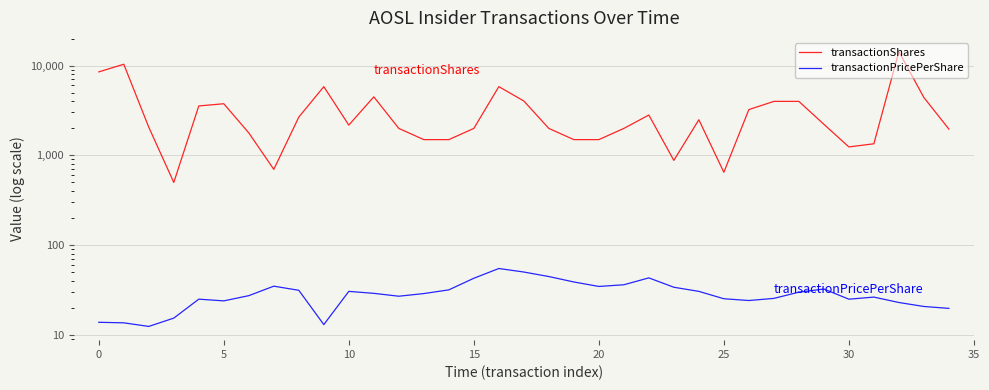

Reading right to left, transcribe all the data shown in this chart.

transactionShares: 1956.0	4401.0	14292.0	1341.0	1237.0	2213.0	3983.0	3983.0	3226.0	645.0	2487.0	875.0	2805.0	1989.0	1492.0	1492.0	1989.0	4024.0	5814.0	1989.0	1492.0	1492.0	1989.0	4476.0	2167.0	5814.0	2660.0	695.0	1773.0	3749.0	3543.0	497.0	2050.0	10337.0	8496.0
transactionPricePerShare: 19.6	20.6	22.8	26.2	24.8	32.2	29.7	25.3	24.0	25.1	30.3	33.7	42.8	35.9	34.4	38.6	44.3	49.8	54.5	42.4	31.5	28.6	26.8	28.8	30.3	12.9	31.1	34.6	27.1	23.7	24.8	15.2	12.3	13.5	13.7